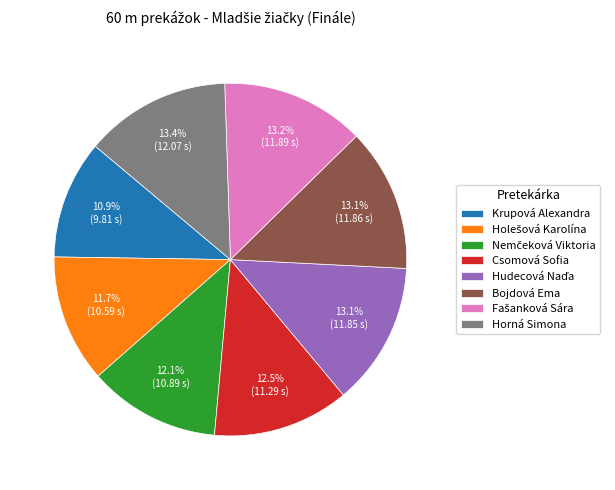

Is there a majority slice in this chart?

No